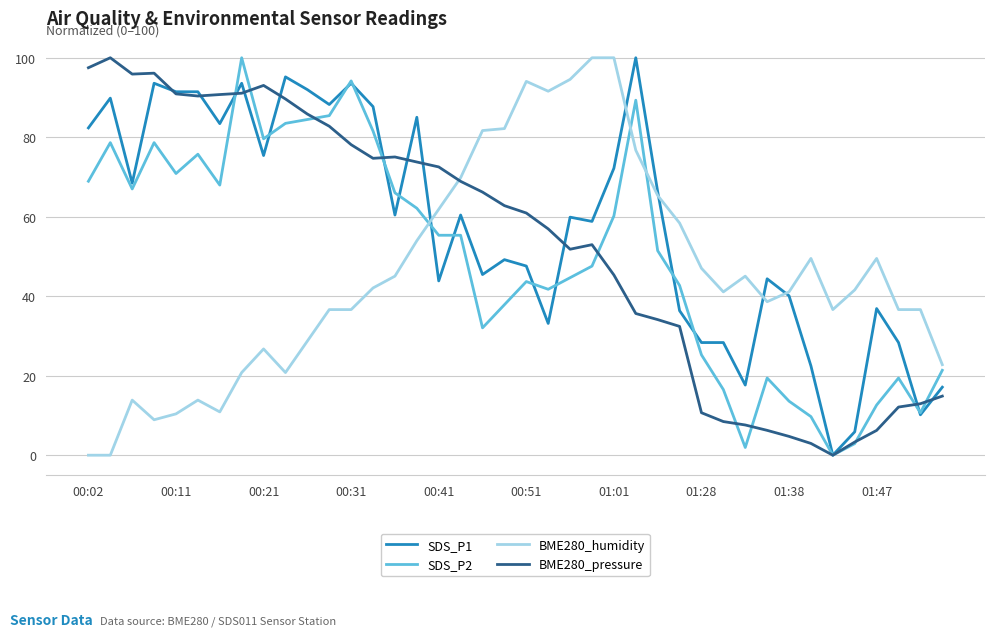

True or false: BME280_pressure has more than 0 points higher than both neighbors.

True